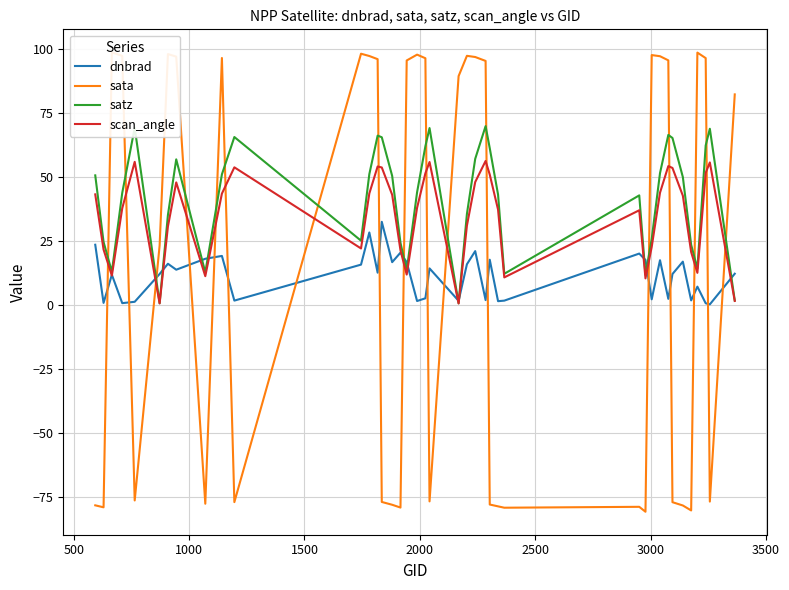

Is it true that satz equals 11.2 at 22?

False